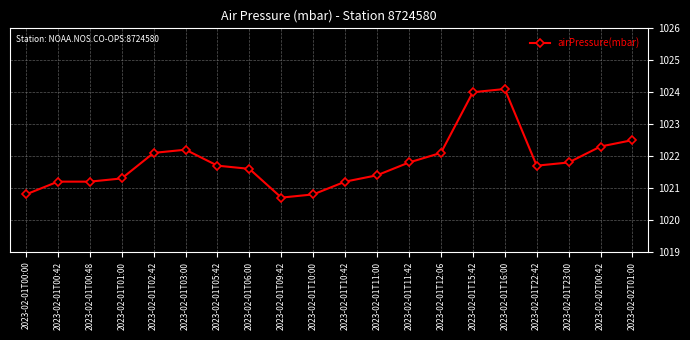

What is the average value?

1021.8